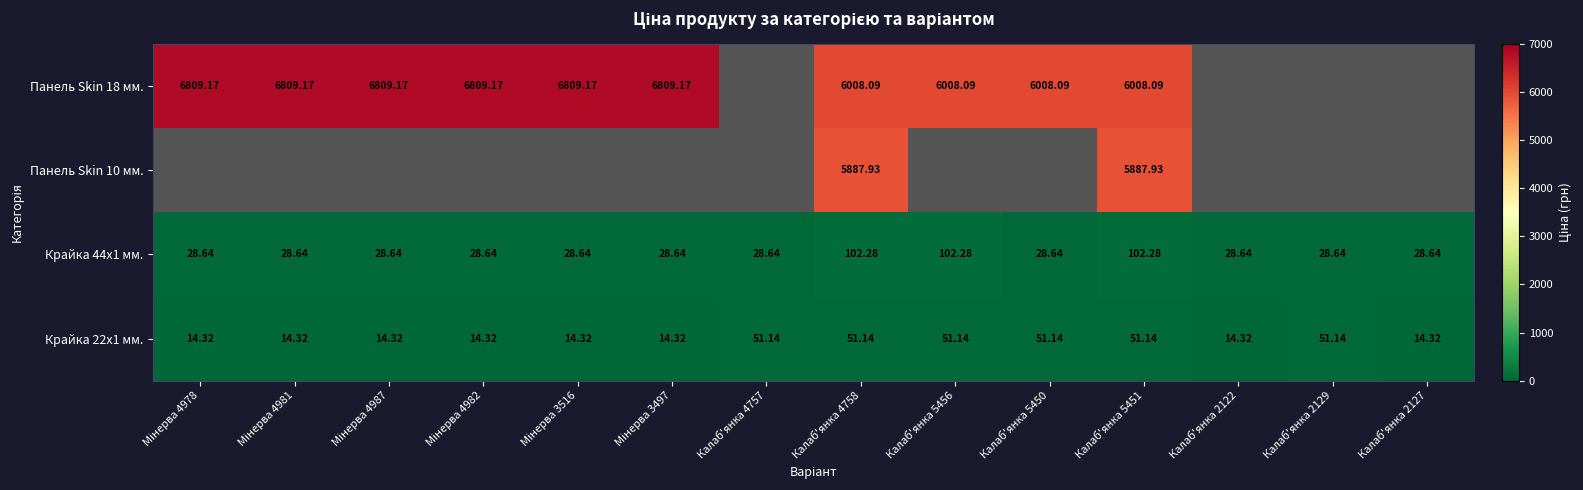

Which series has the widest spread of values?

Панель Skin 18 мм.